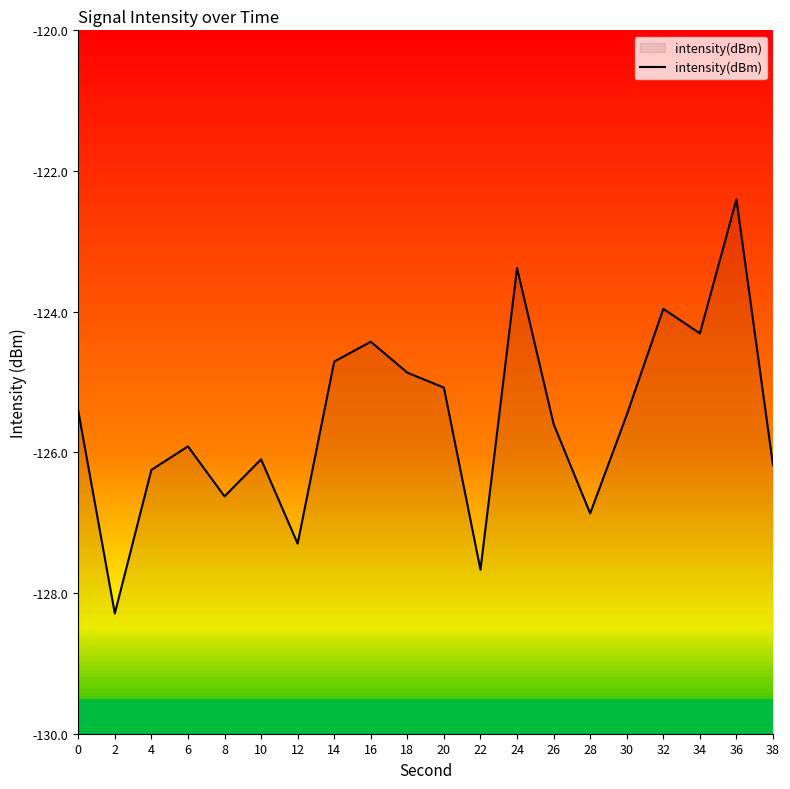

At which label is the value closest to -125?

20